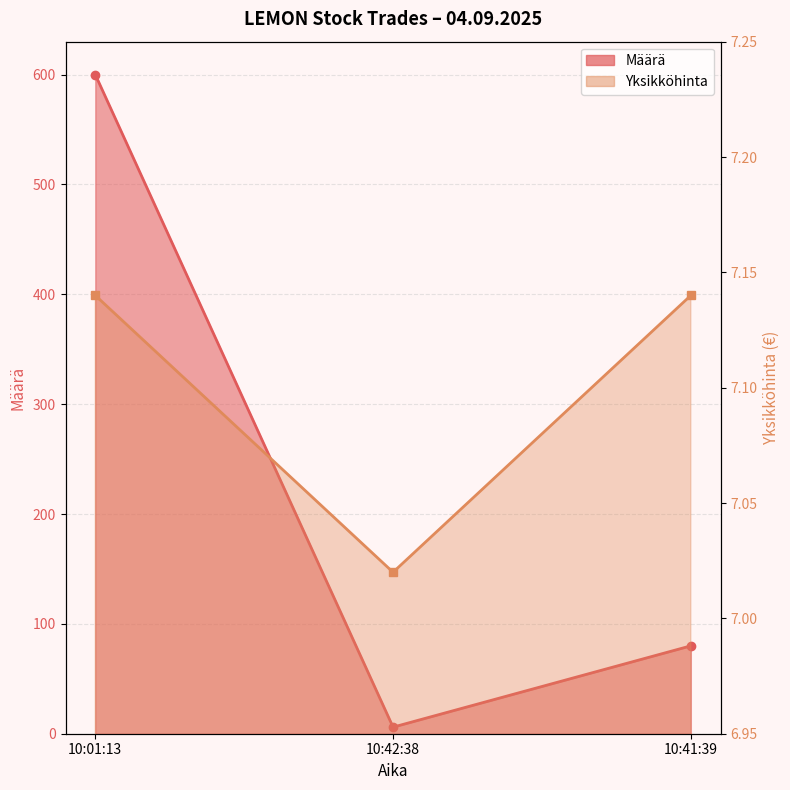

What is the difference between the highest and lowest values at 10:42:38?

1.0